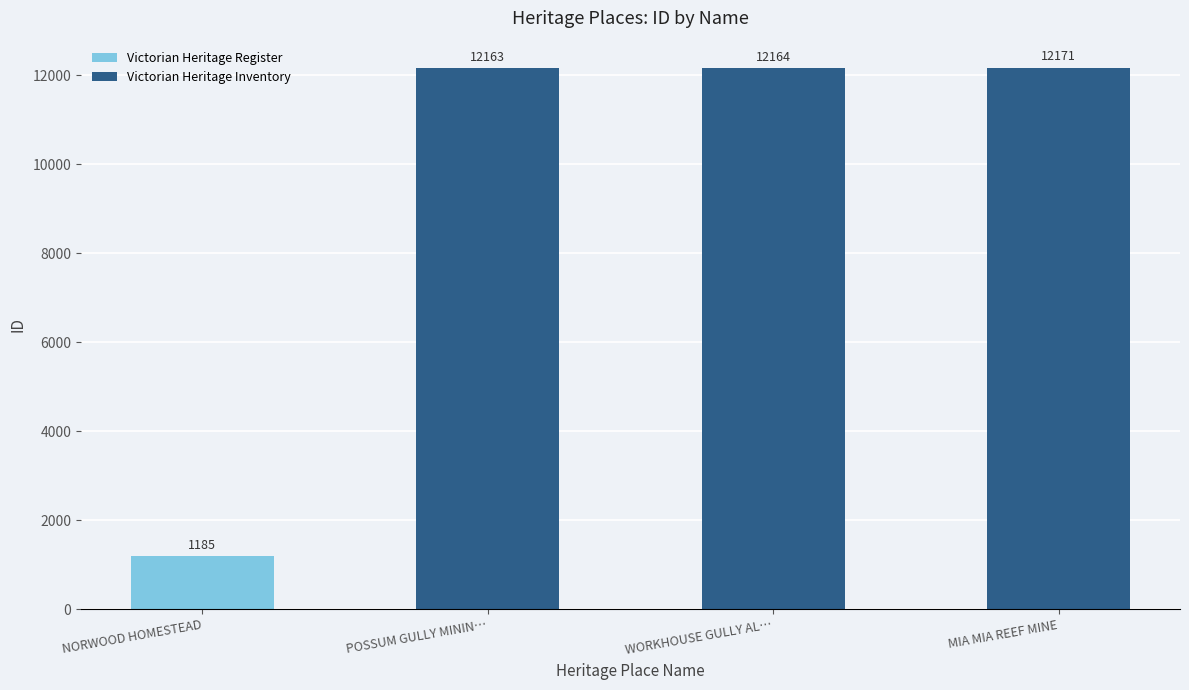

What value does the data have at MIA MIA REEF MINE, to the nearest 50?

12150